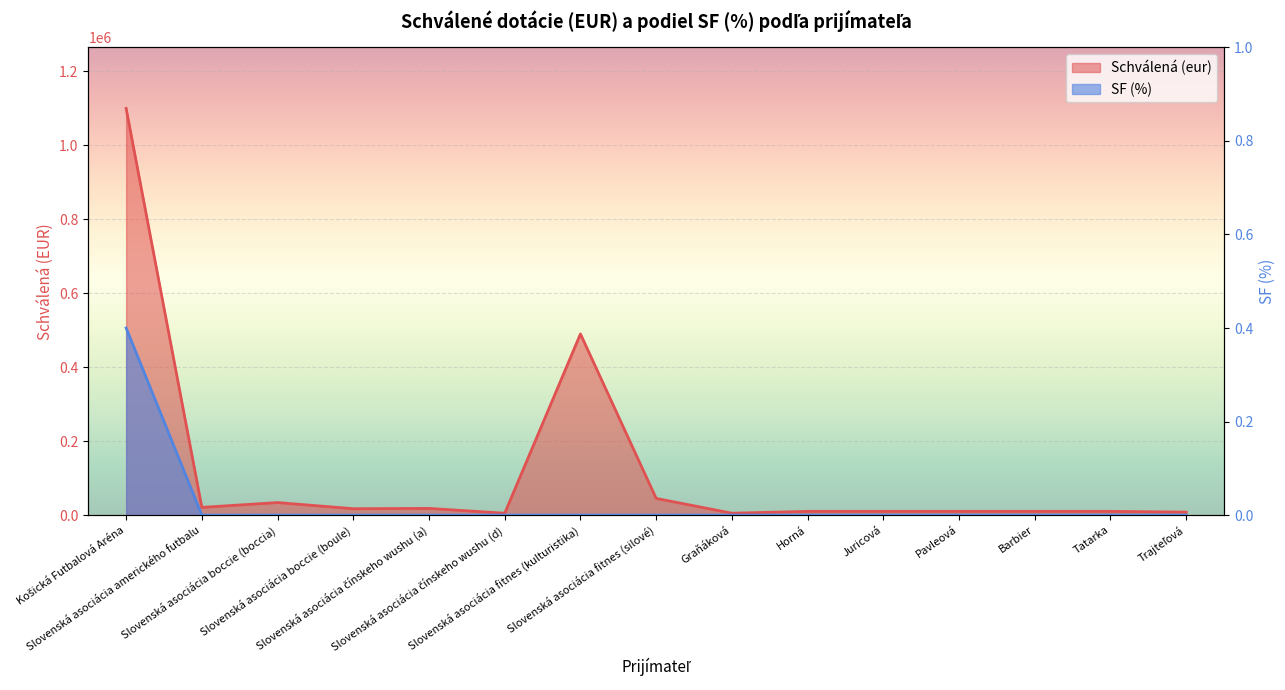

What is the maximum value shown in the chart?

1100000.0